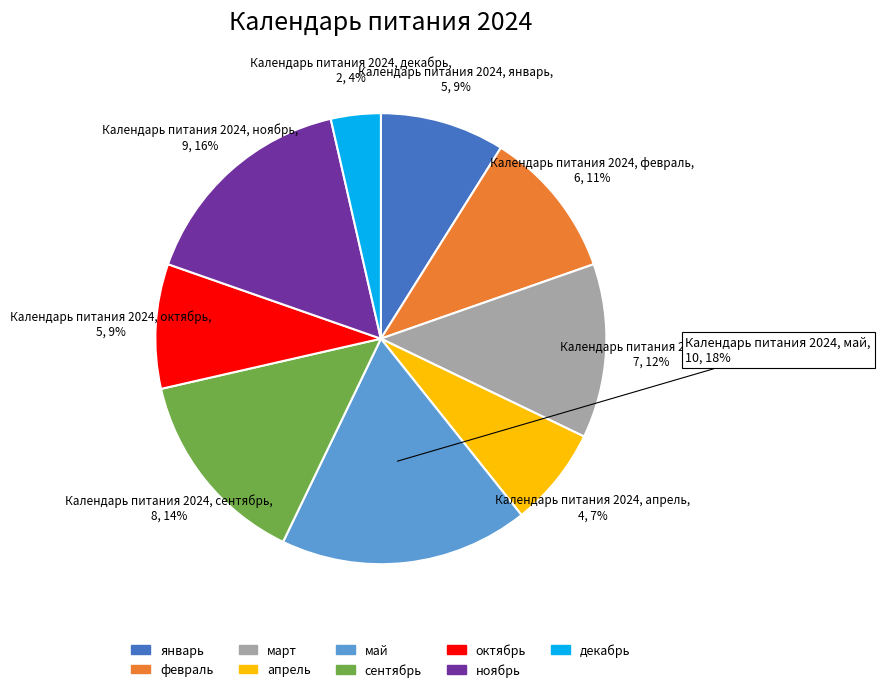

What is the ratio of the value at февраль to the value at март?

0.9